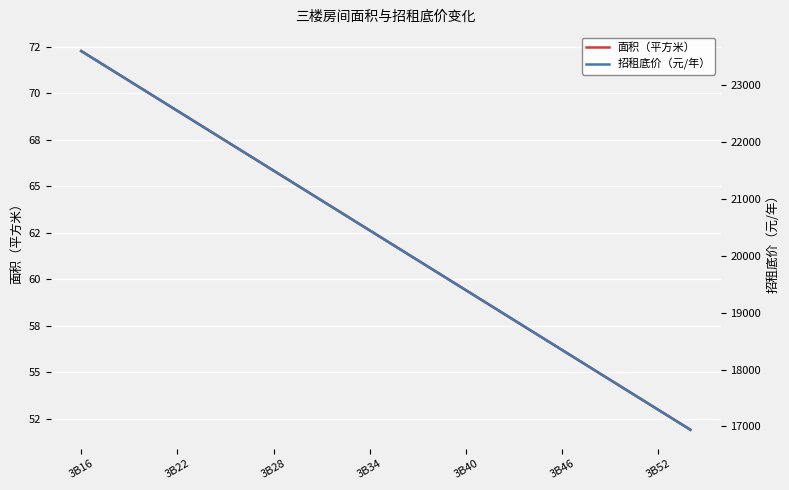

What is the value of the 招租底价（元/年） point at the 7th from the left?

22541.2